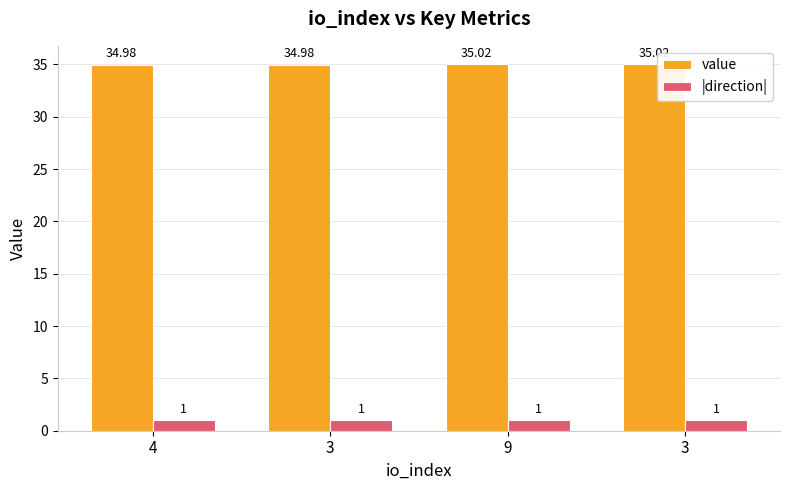

Are the bars grouped side by side (vs. stacked)?

Yes